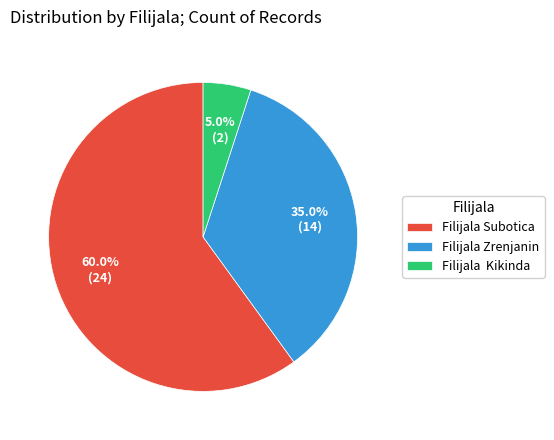

Which category accounts for the majority?

Filijala Subotica